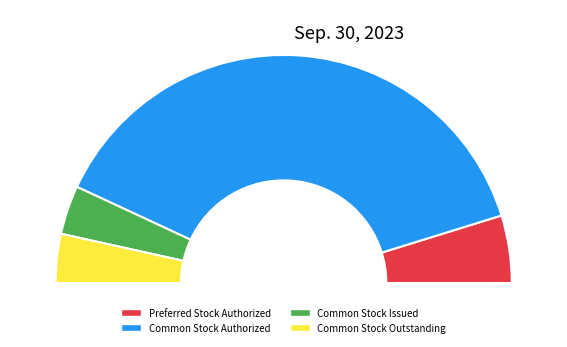

To the nearest percent, what percentage of the pie is Common Stock Issued?

7%